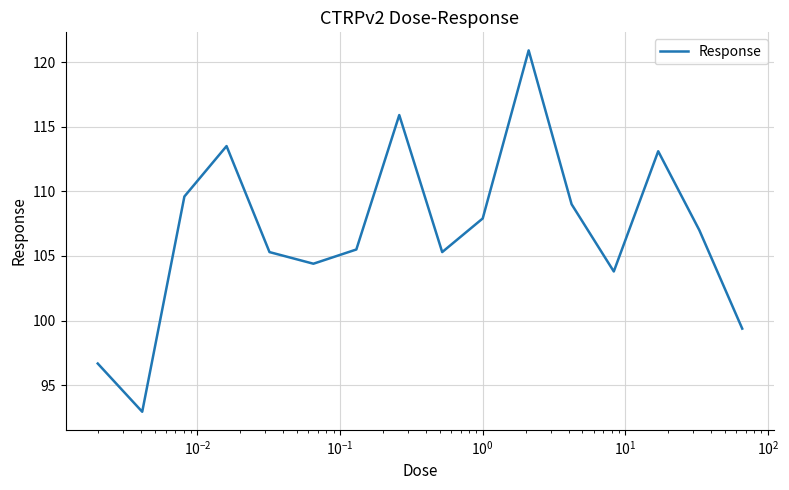

What is the minimum value shown in the chart?

93.0